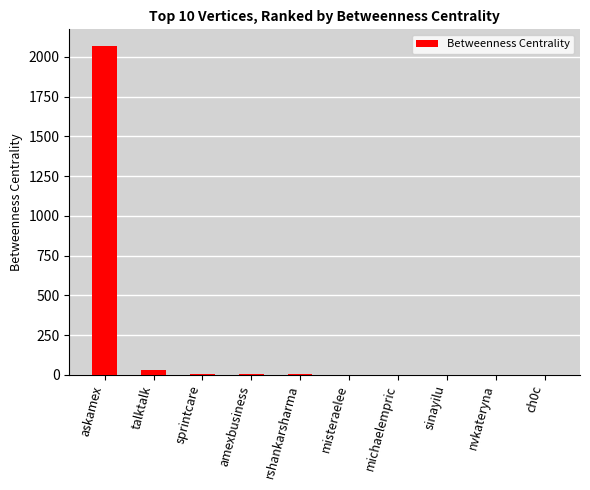

The value at misteraelee is 1418. True or false?

False